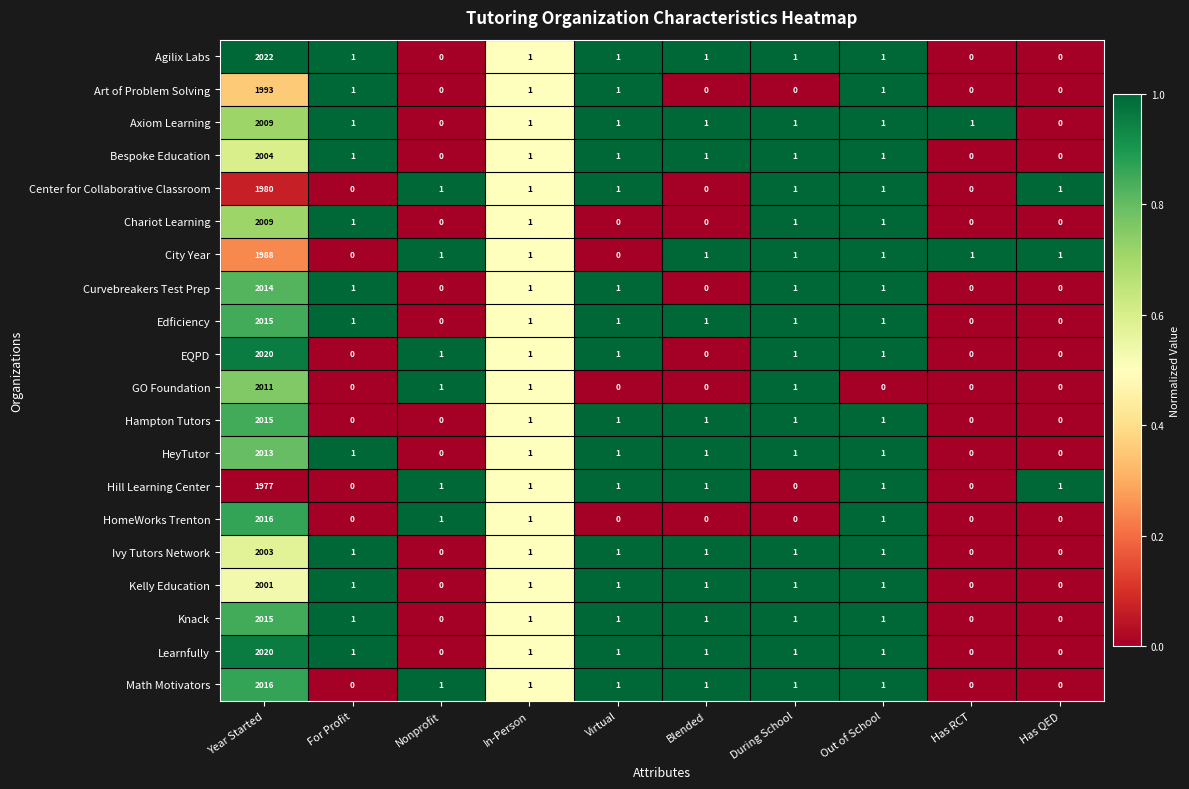

The value of Hill Learning Center at Has QED is 1. True or false?

True